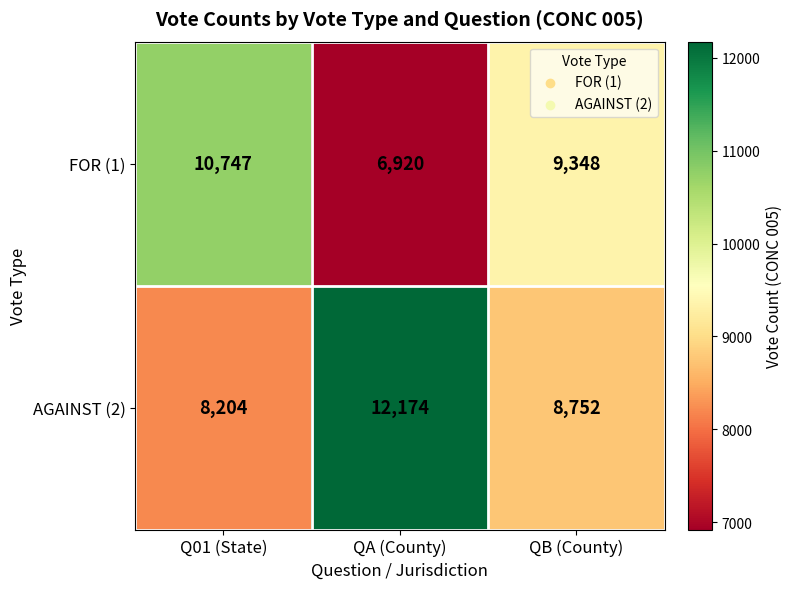

Which series has the widest spread of values?

AGAINST (2)